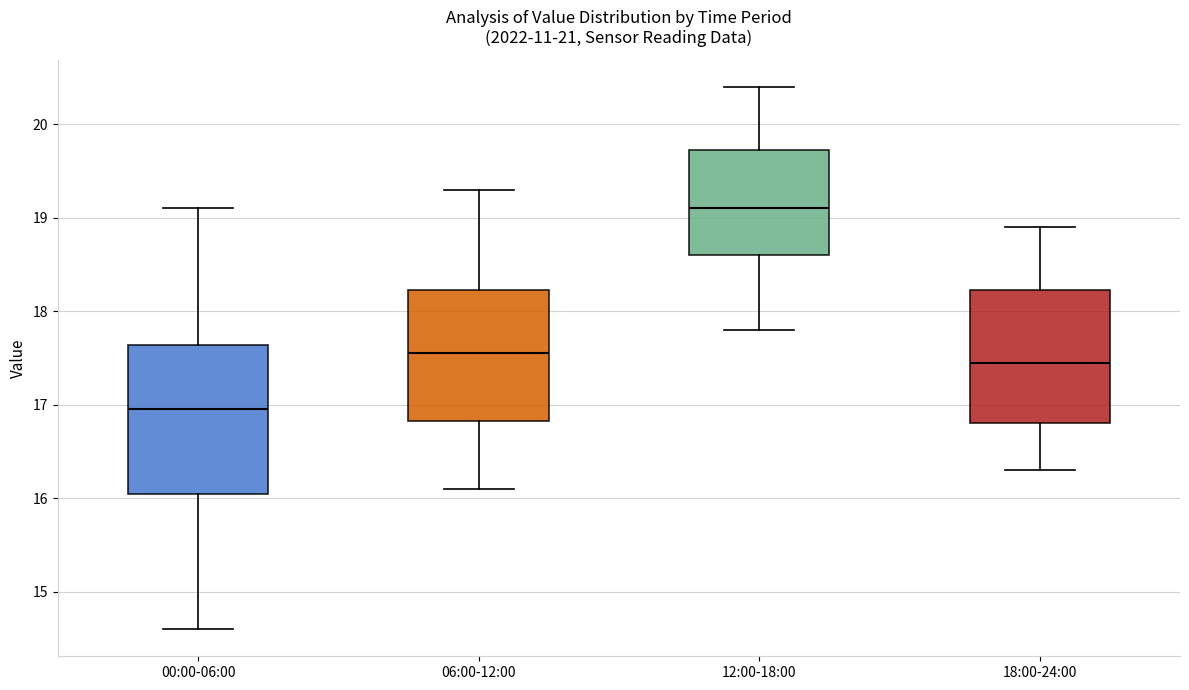

Which box's median line is the lowest?

00:00-06:00